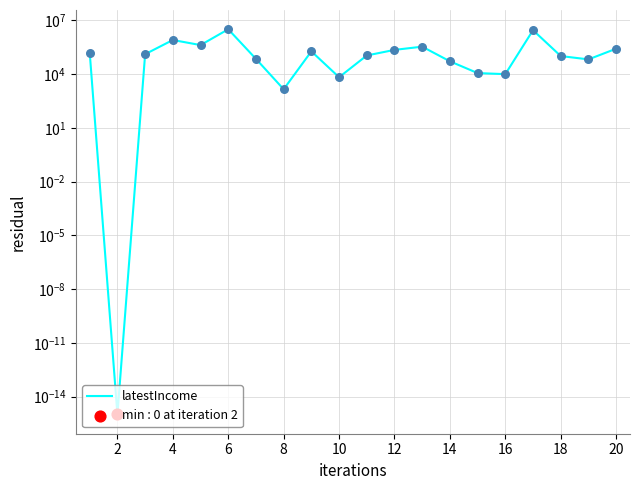

Between 6 and 10, which is larger?

6